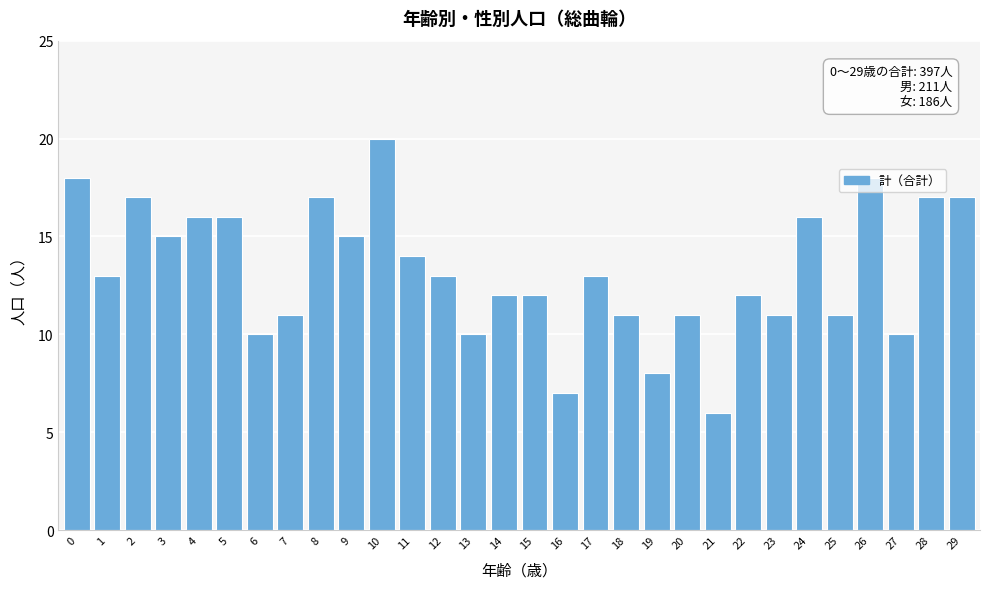

What is the average value?

13